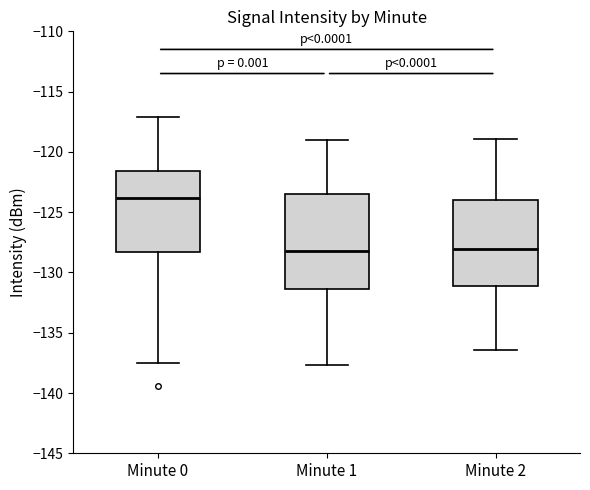

Reading left to right, read every box against the y-axis: the position of its median line, the range the box covers, and the ends of its whiskers. The values are not printed on the chart, so give them approximately, as read against the axis.

Minute 0: median -124.0, box -128.5 to -121.5, whiskers -137.5 to -117.0
Minute 1: median -128.0, box -131.5 to -123.5, whiskers -137.5 to -119.0
Minute 2: median -128.0, box -131.0 to -124.0, whiskers -136.5 to -119.0